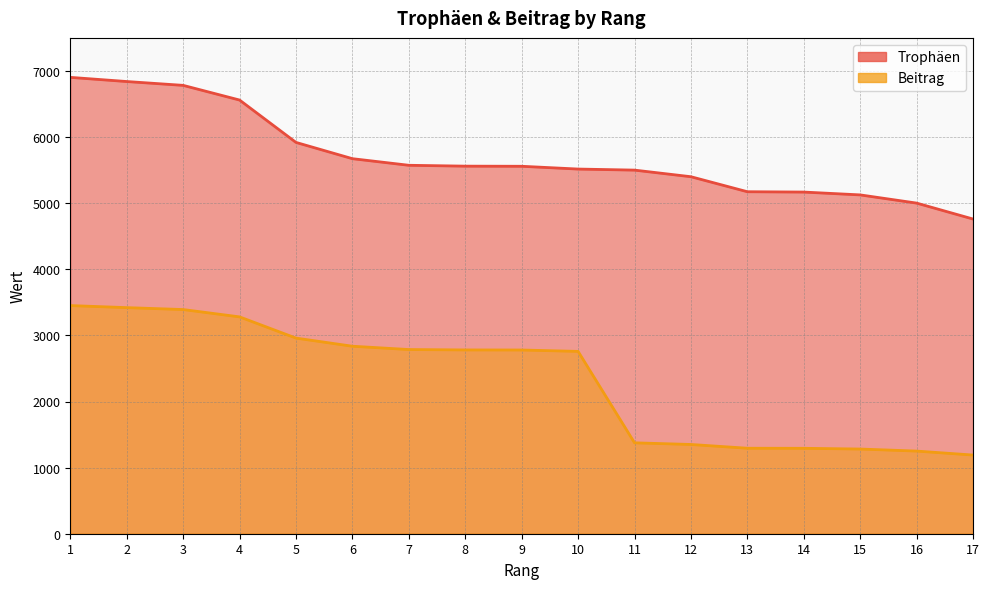

Which series has the largest total across all categories?

Trophäen